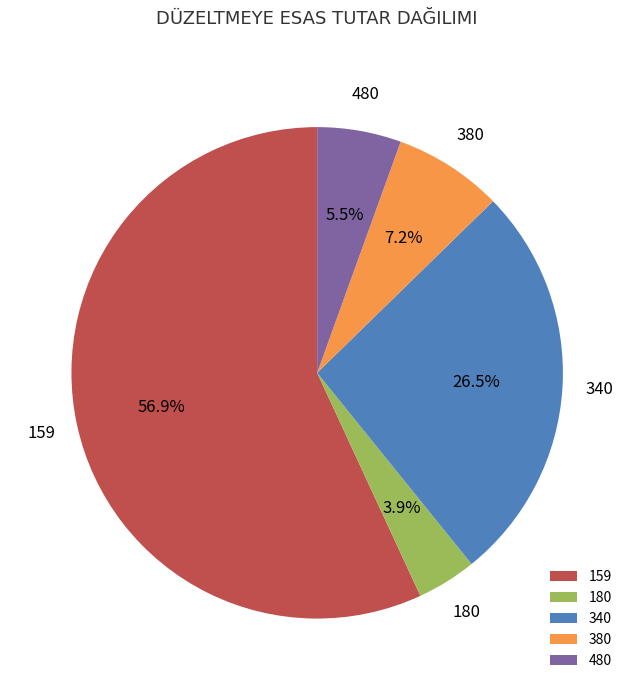

Which category accounts for the majority?

159